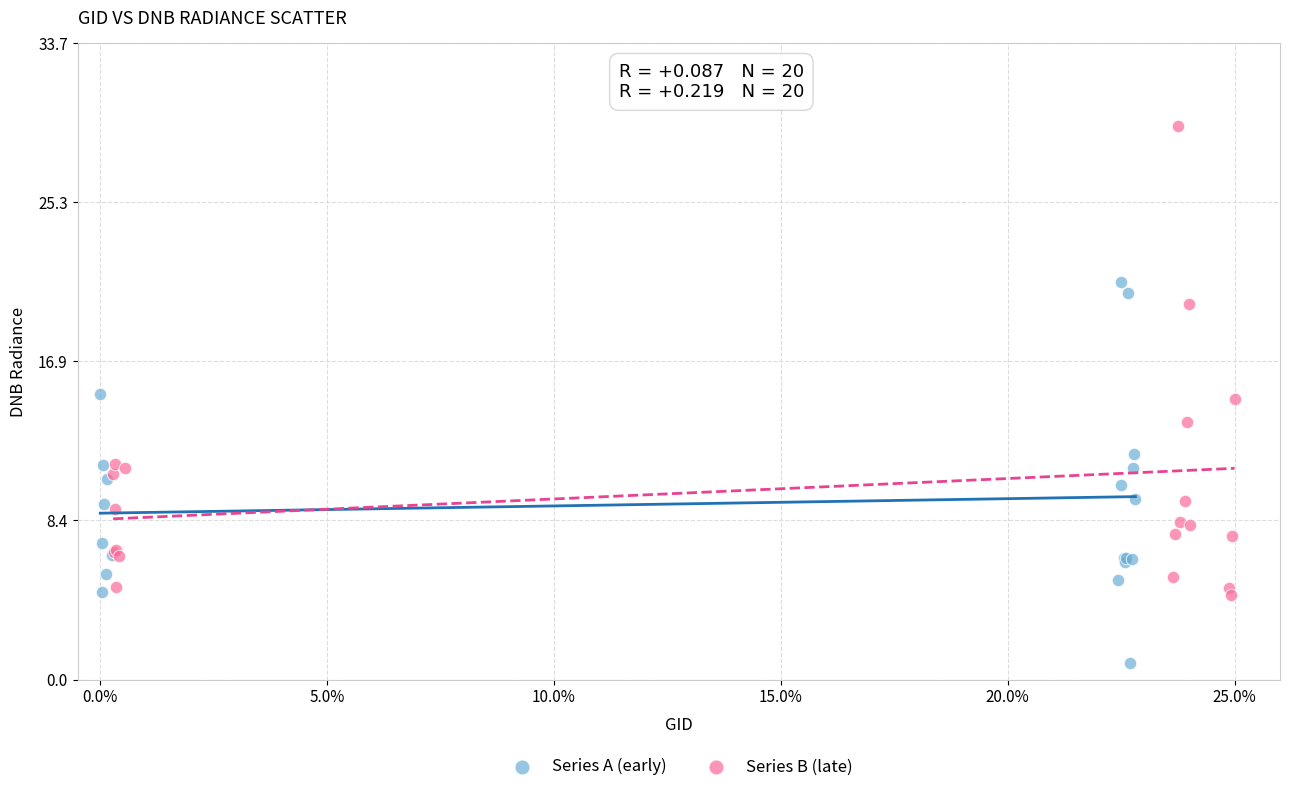

Which series contains the highest Y value?

Series B (late)